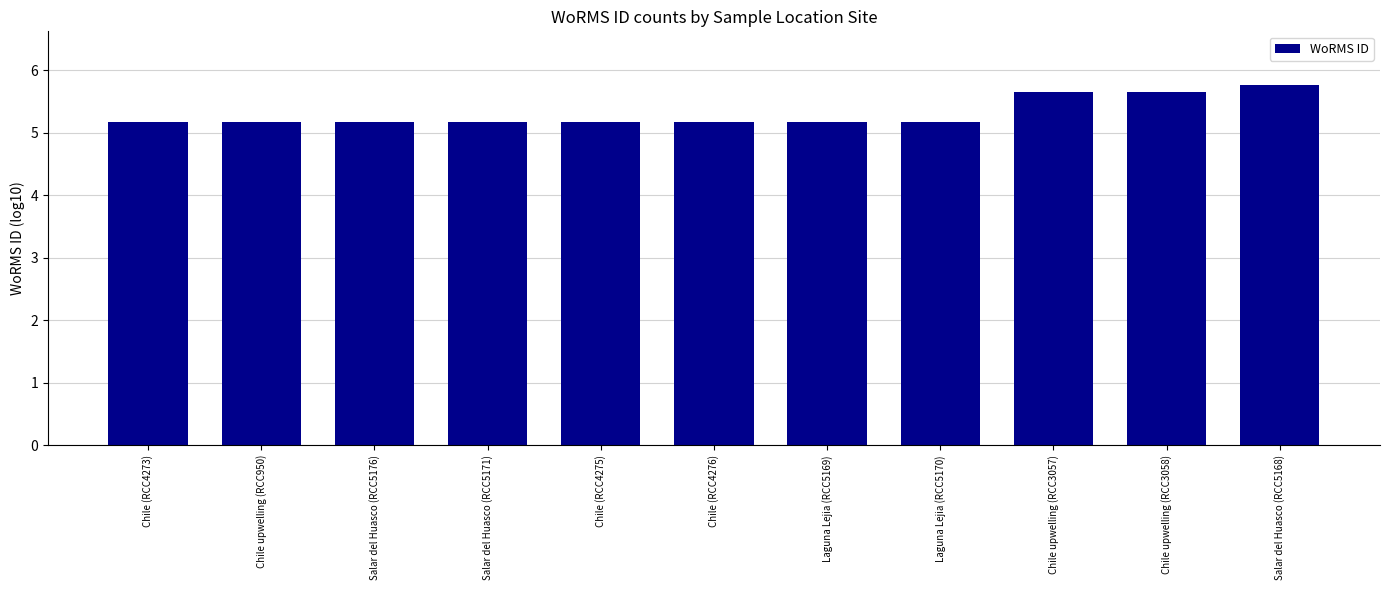

What is the sum of the values at Salar del Huasco (RCC5171) and Chile (RCC4273)?

10.3